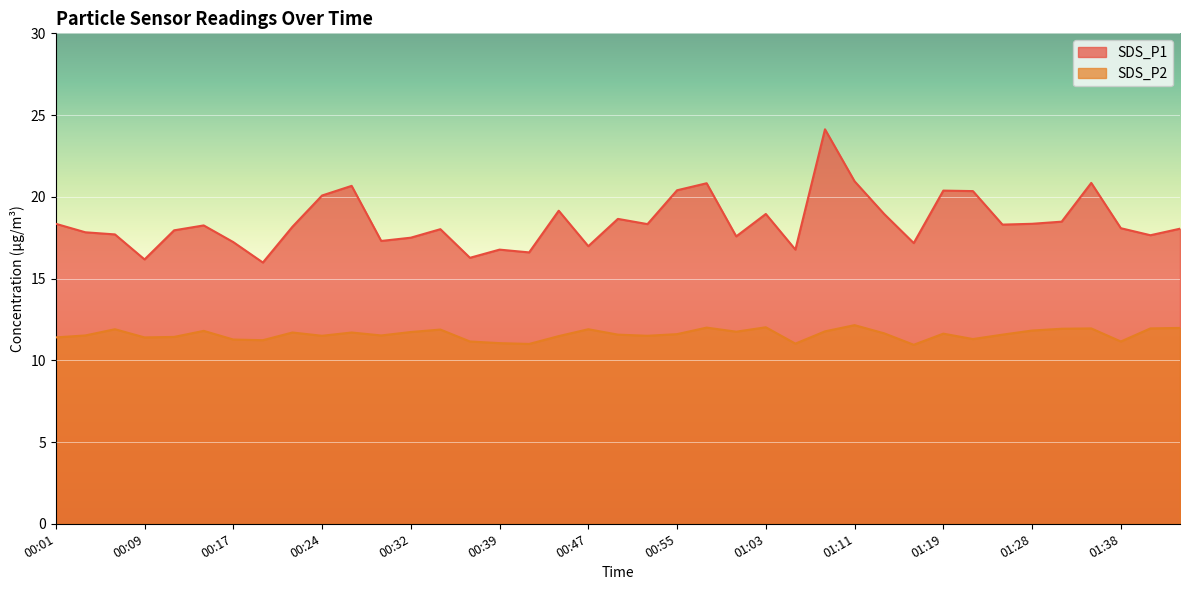

What is the value of the SDS_P1 point at the 2nd from the left?

17.8